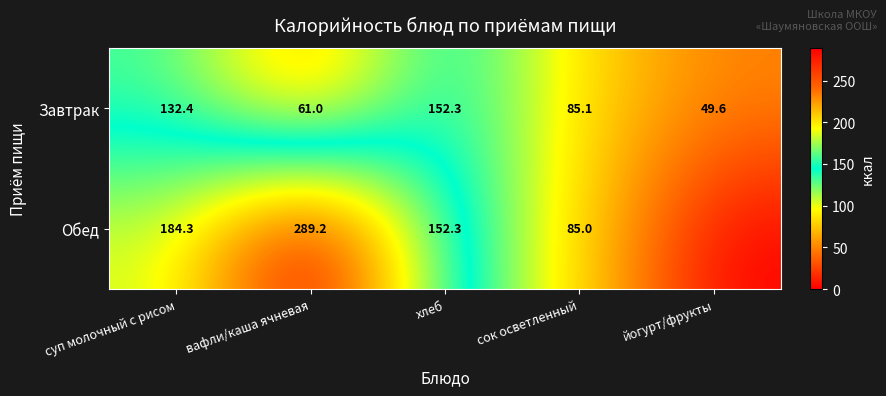

How many values in the Завтрак series exceed 85?

3